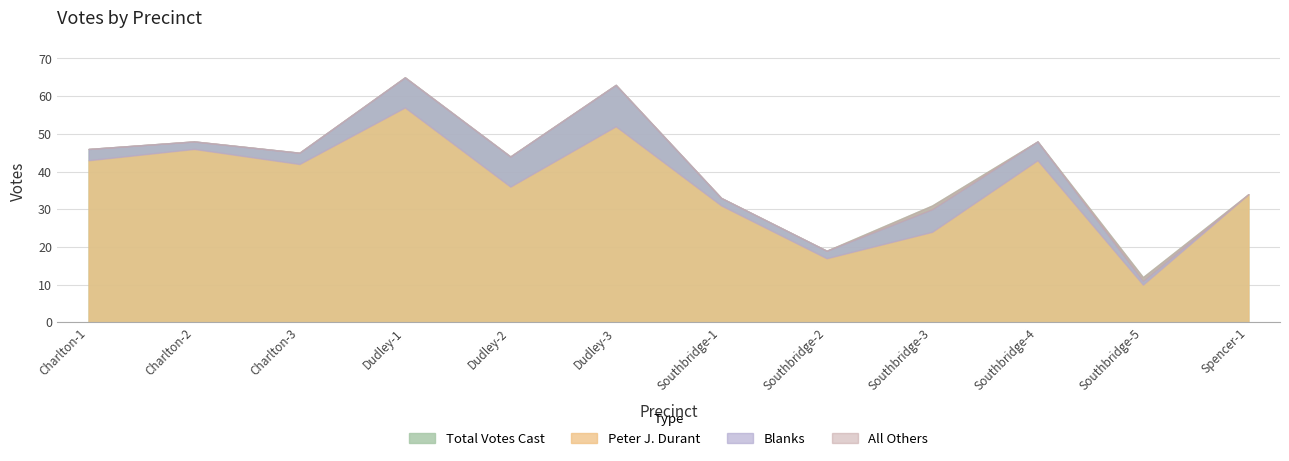

Rank the series by their maximum value, from lowest to highest.

All Others, Blanks, Peter J. Durant, Total Votes Cast